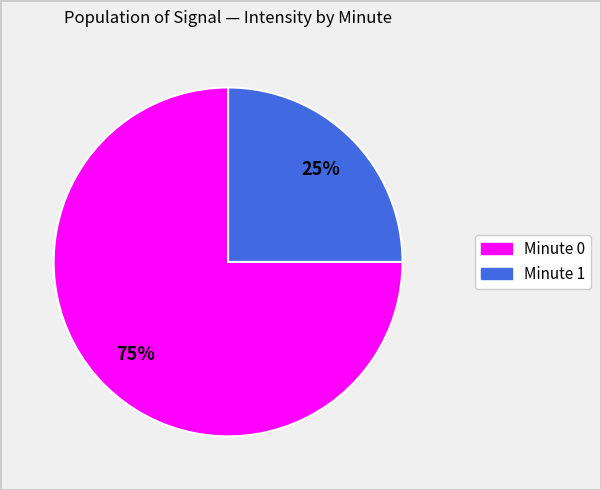

To the nearest percent, what is the average slice percentage?

50%